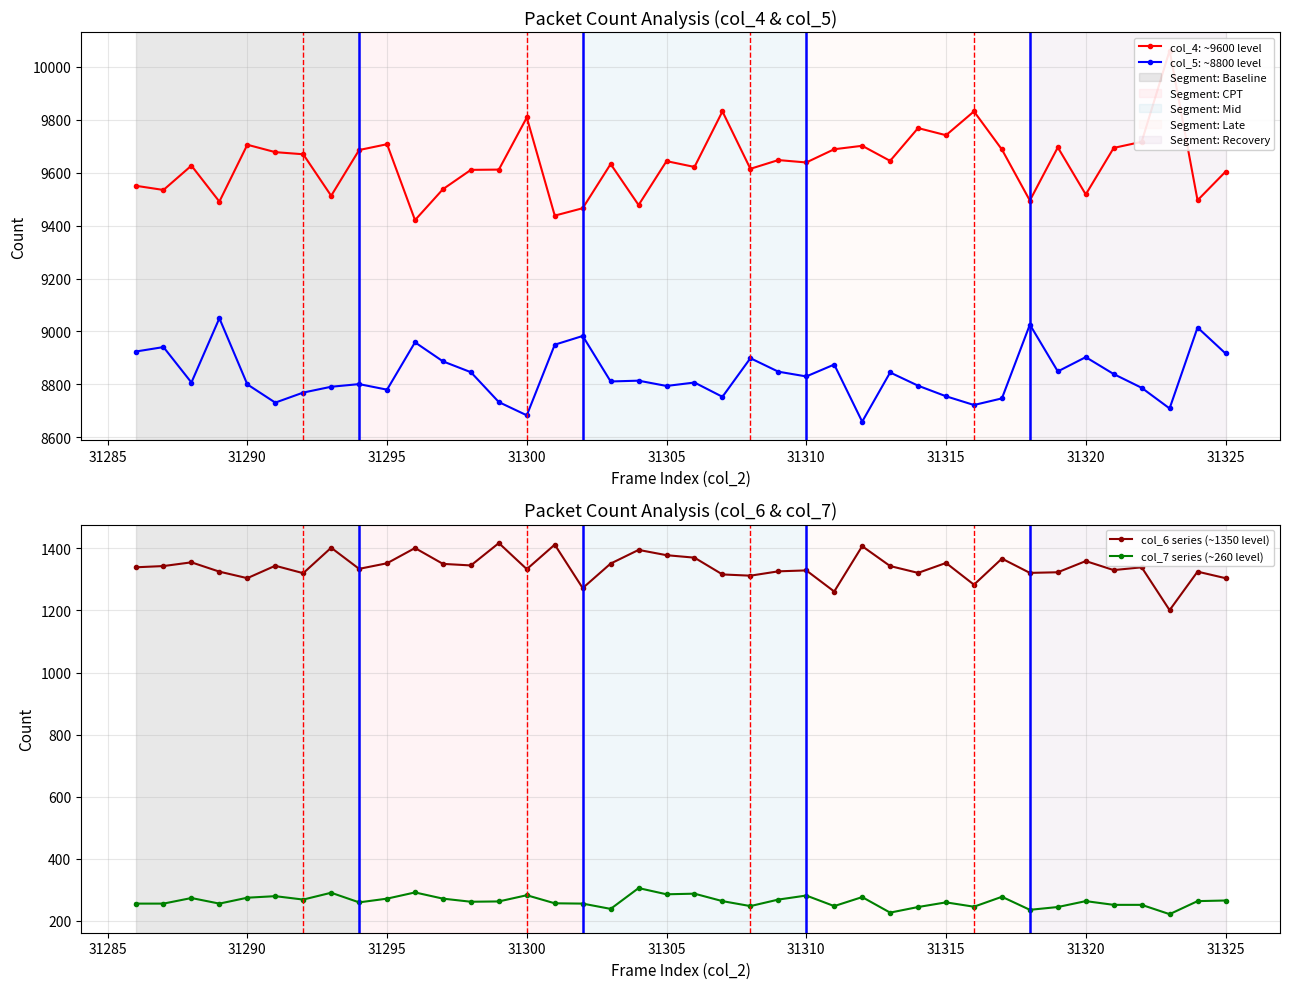

The value of col_5: ~8800 level at 31320 is 5337. True or false?

False